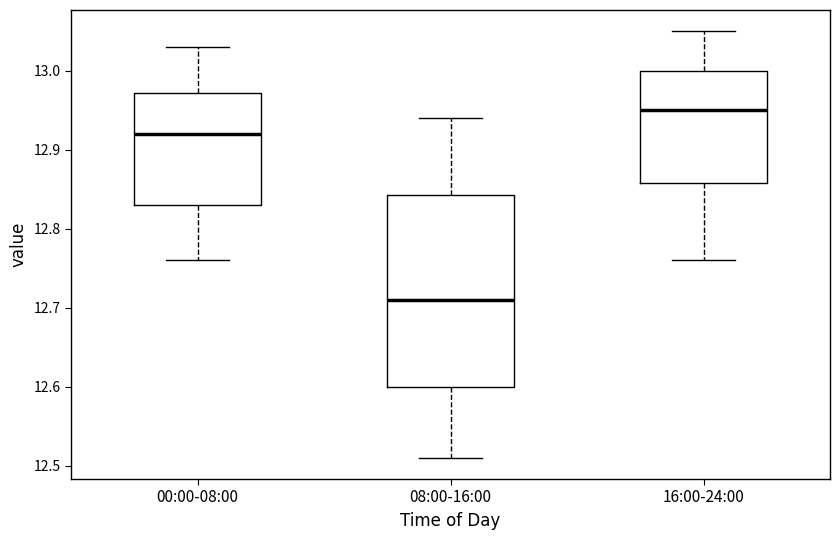

Which box is the tallest, from its lower edge to its upper edge?

08:00-16:00